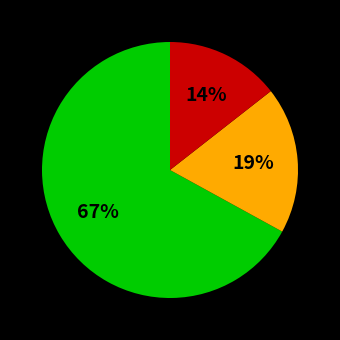

To the nearest percent, what is the difference between the largest and smallest slice percentages?

53%